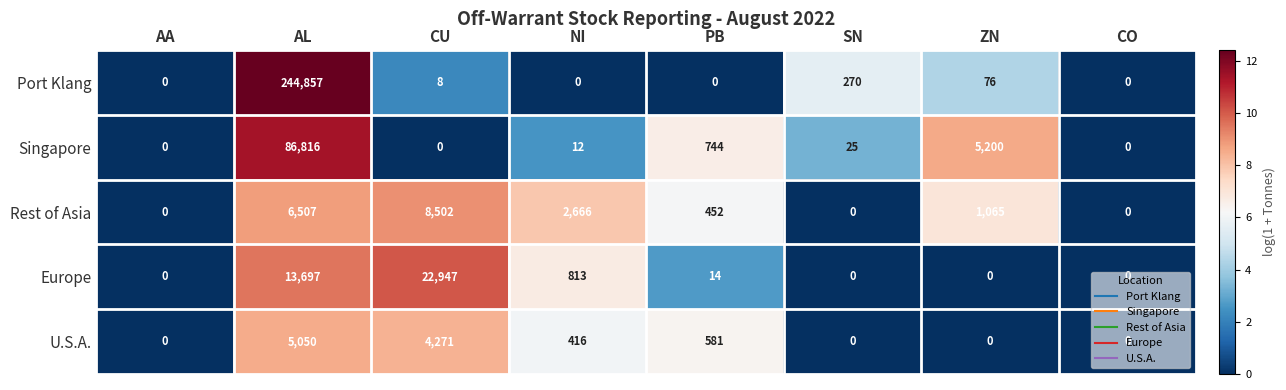

Which series has the largest total across all categories?

Port Klang